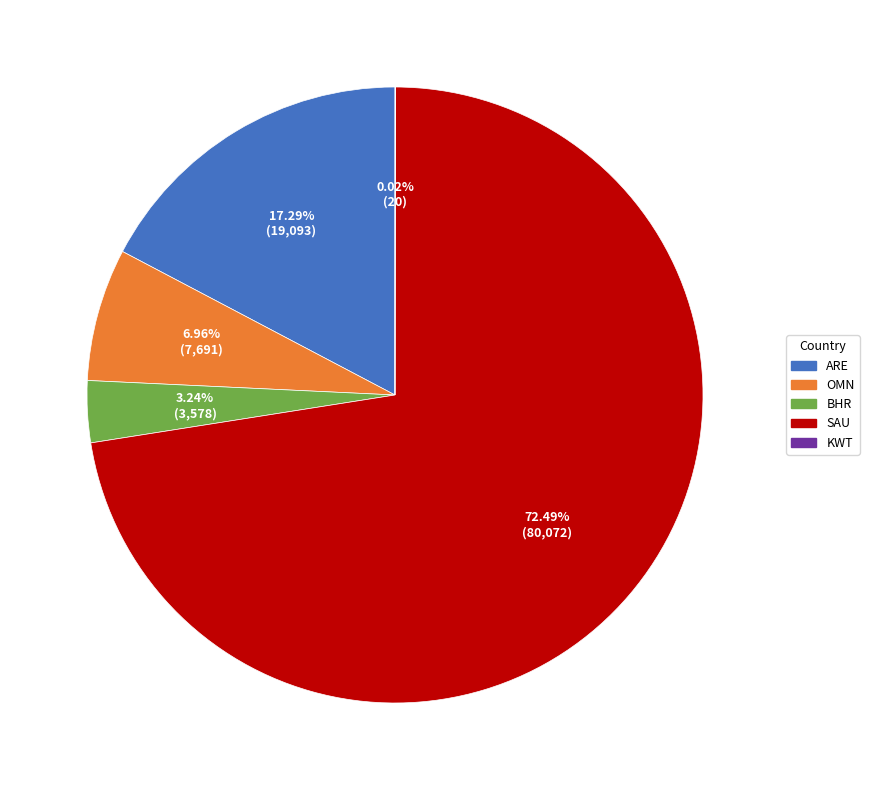

Which slice is the largest?

SAU